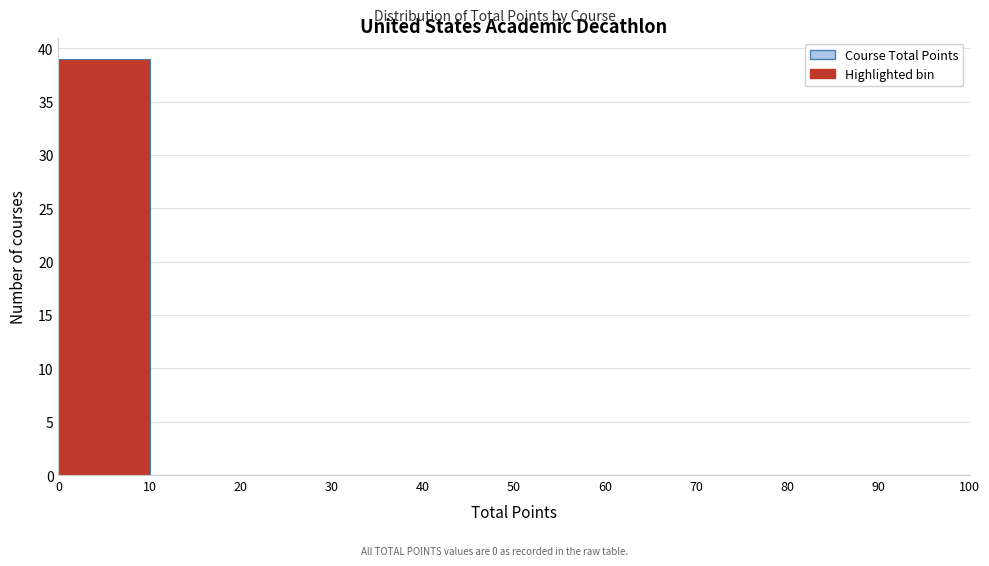

Reading left to right, list every bar in this chart as the range it spans on the x-axis followed by its height. The values are not printed on the chart, so give them approximately, as read against the axis.

0 to 10: 39
10 to 20: 0
20 to 30: 0
30 to 40: 0
40 to 50: 0
50 to 60: 0
60 to 70: 0
70 to 80: 0
80 to 90: 0
90 to 100: 0